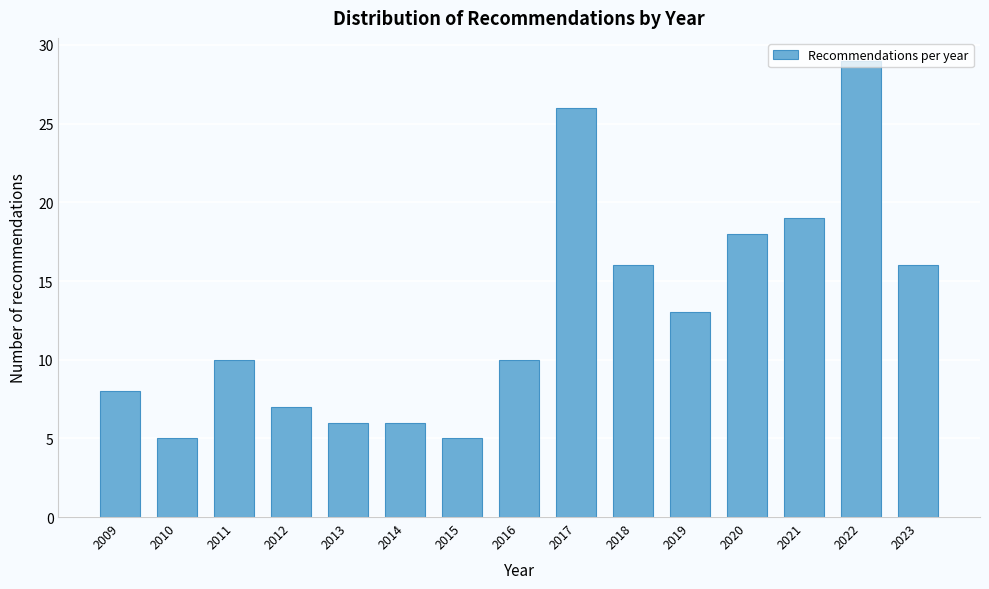

The value at 2020 is 8. True or false?

False